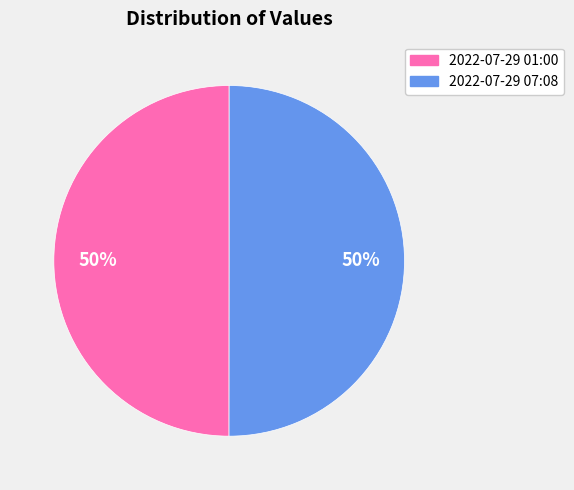

How many slices are in this pie chart?

2